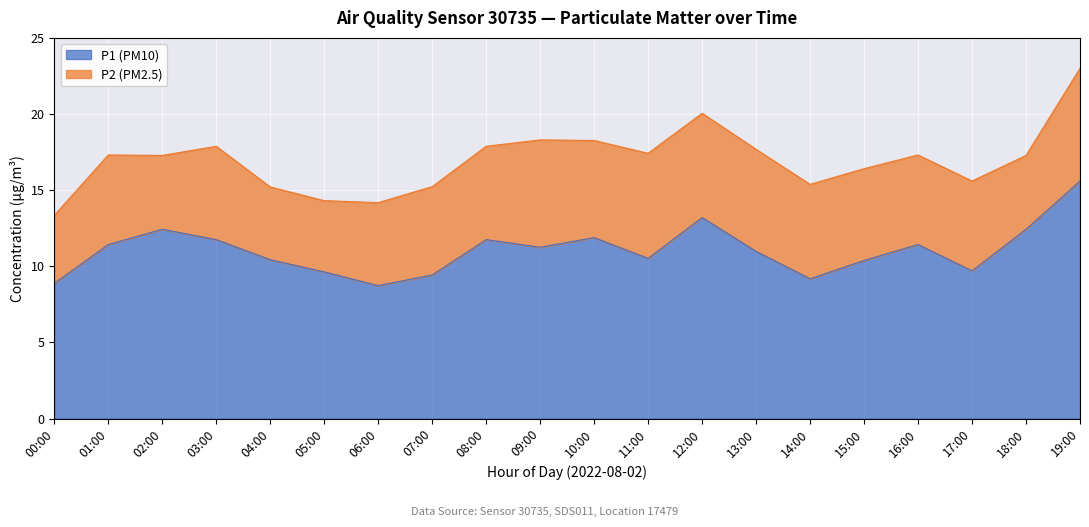

Rank the categories by value from highest to lowest.

19:00, 12:00, 02:00, 18:00, 10:00, 03:00, 08:00, 01:00, 16:00, 09:00, 13:00, 11:00, 04:00, 15:00, 17:00, 05:00, 07:00, 14:00, 00:00, 06:00